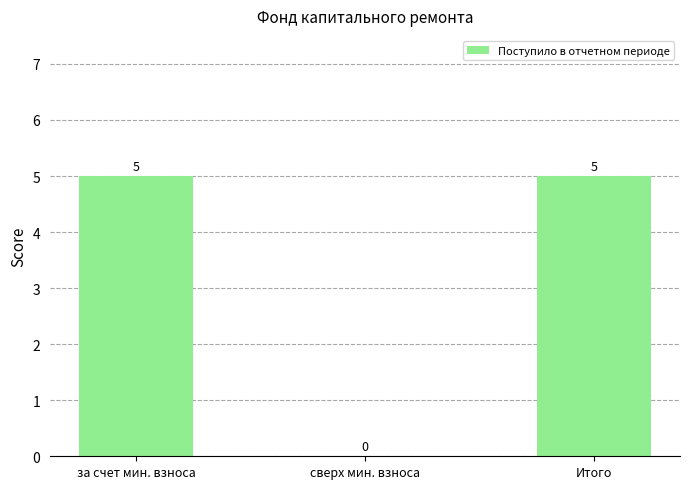

How many values are between 0 and 5?

3